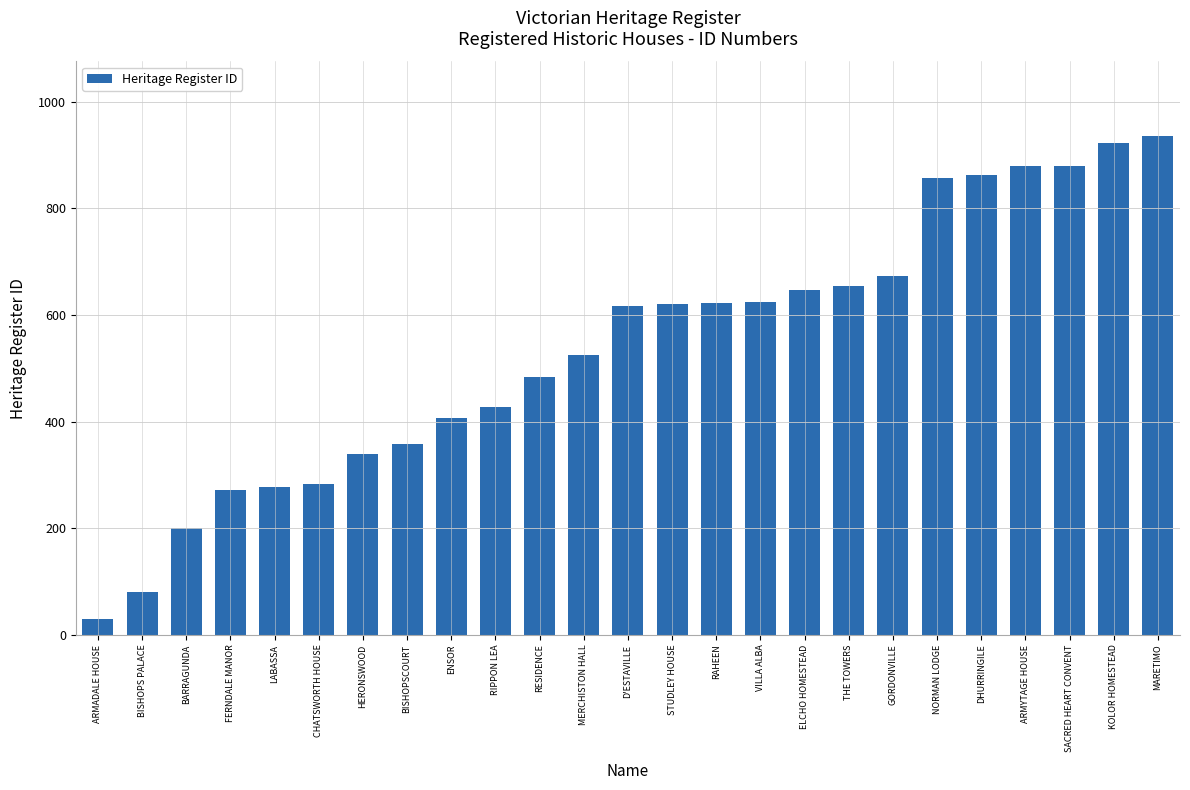

Between KOLOR HOMESTEAD and BISHOPS PALACE, which is larger?

KOLOR HOMESTEAD